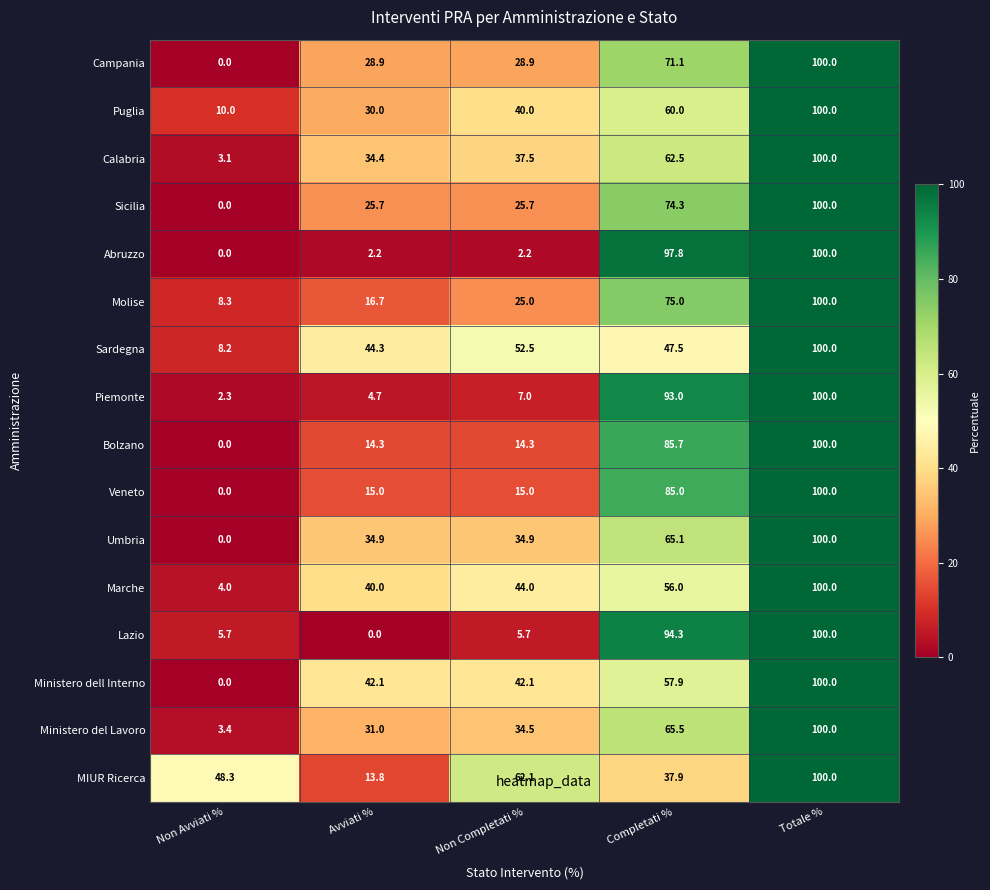

At which category does the chart reach its peak across all series?

Totale %